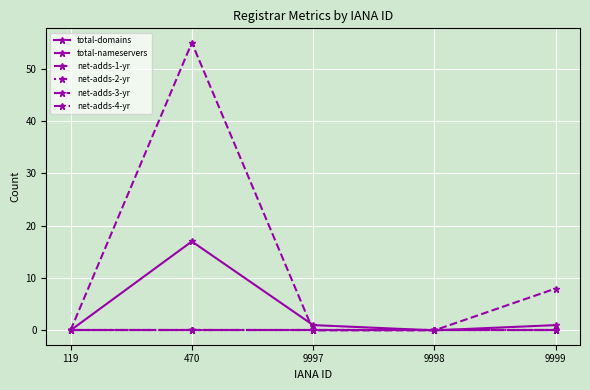

Does the chart have visible grid lines?

Yes